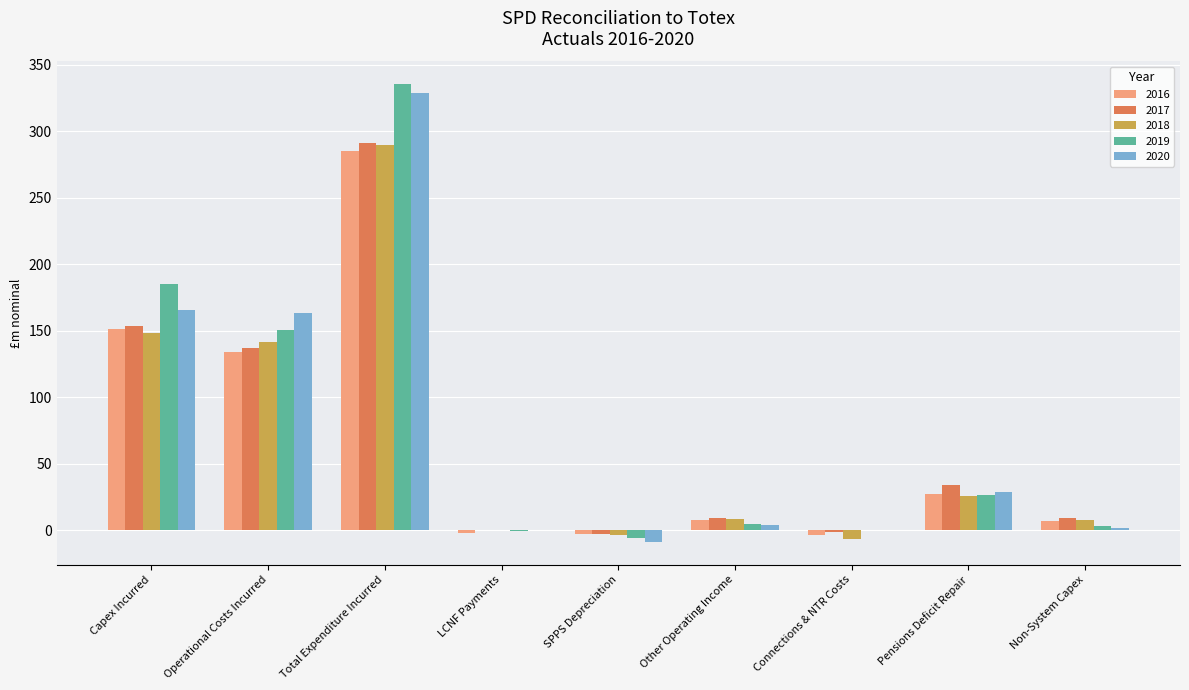

Is it true that 2019 equals 576.7 at Total Expenditure Incurred?

False